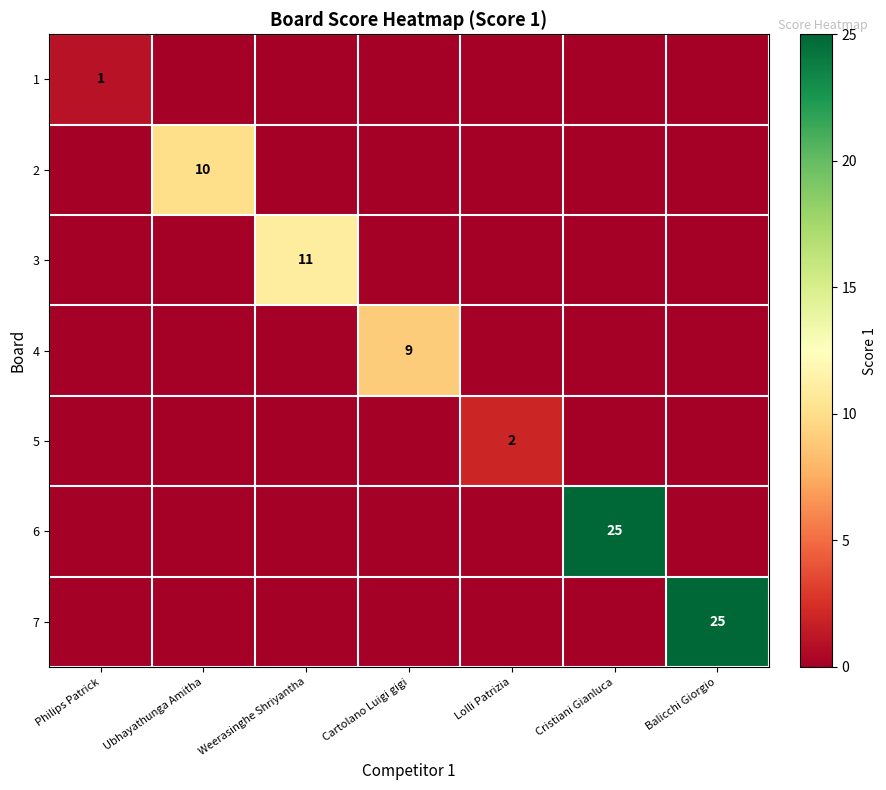

The 1 series shows 1 at Philips Patrick. True or false?

True